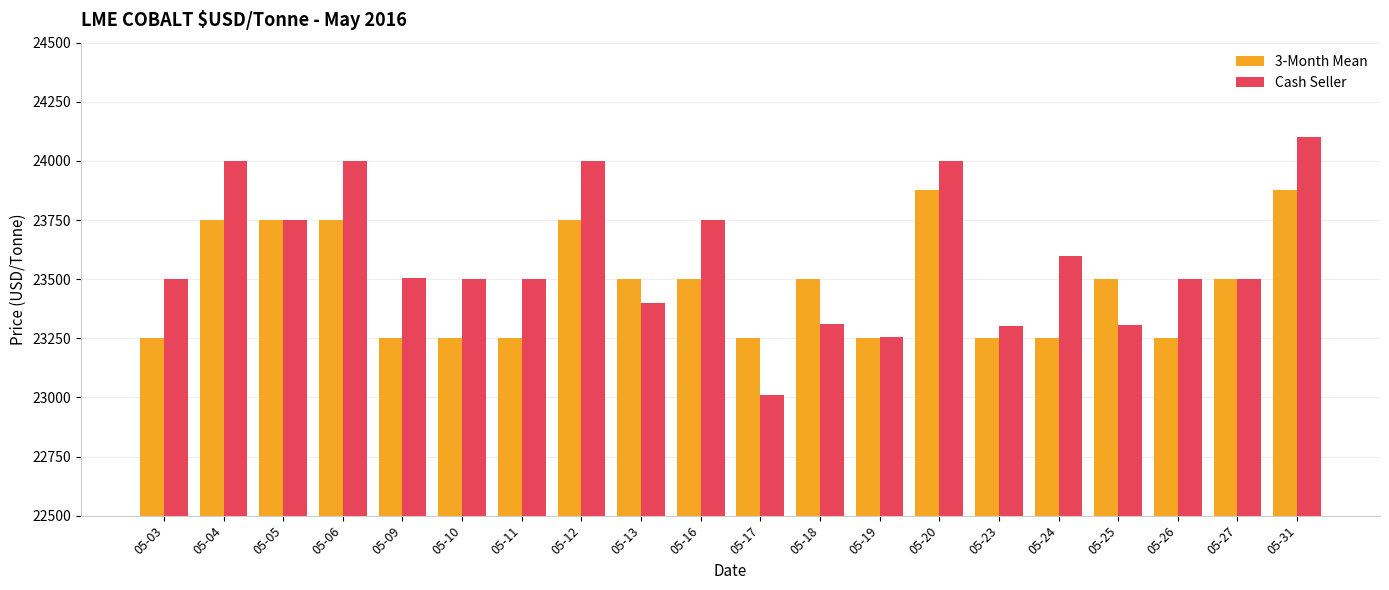

How many distinct data groups are displayed?

2